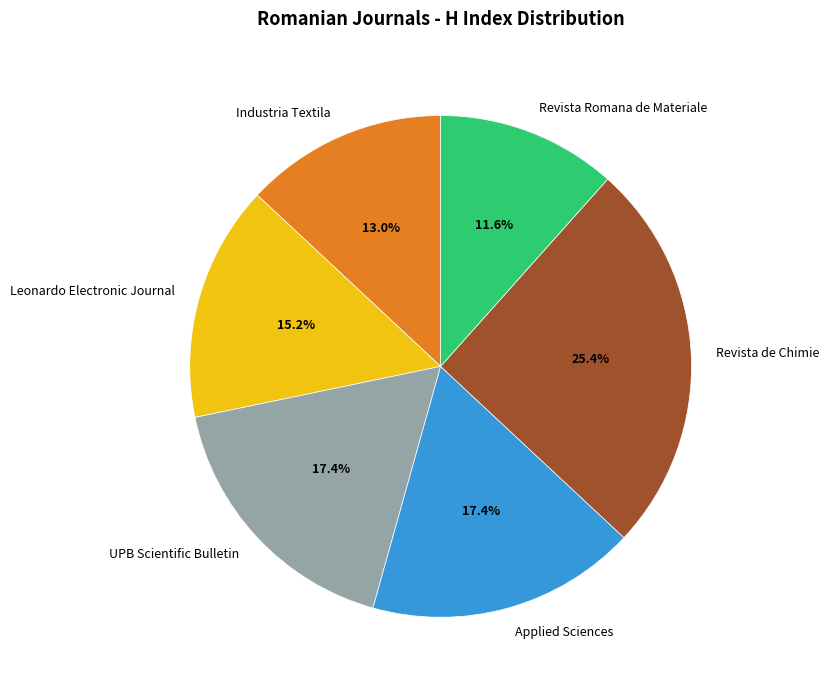

How many segments does this pie chart have?

6